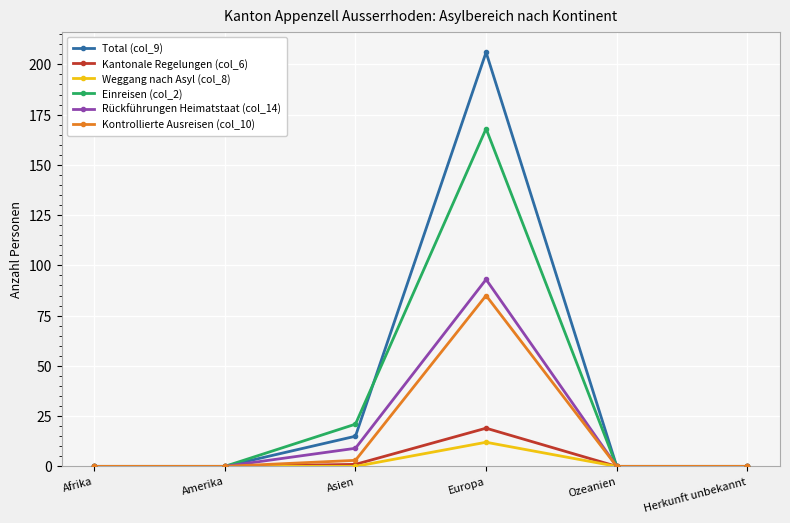

What is the label of the 6th point from the right?

Afrika